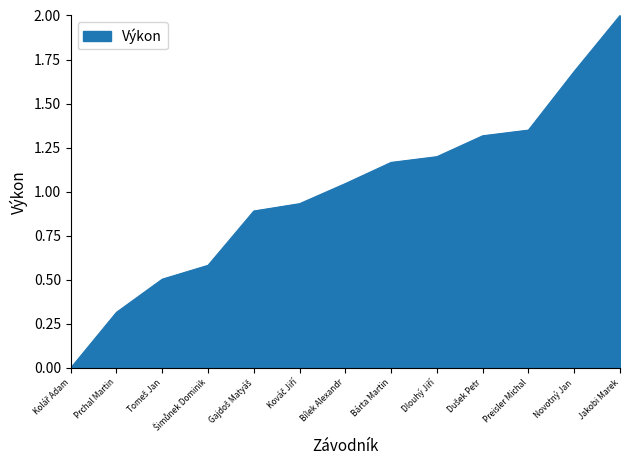

At which label is the value closest to 1?

Bílek Alexandr